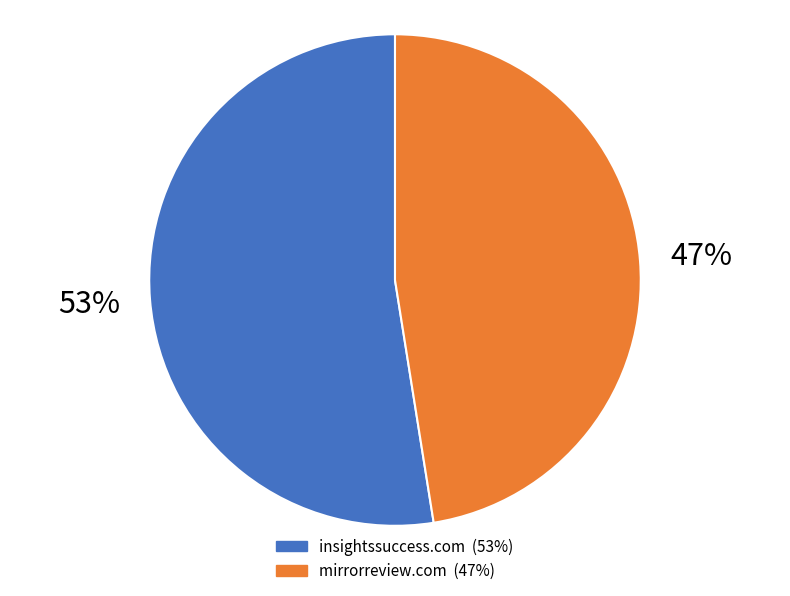

Is the sum of mirrorreview.com and insightssuccess.com greater than half?

Yes